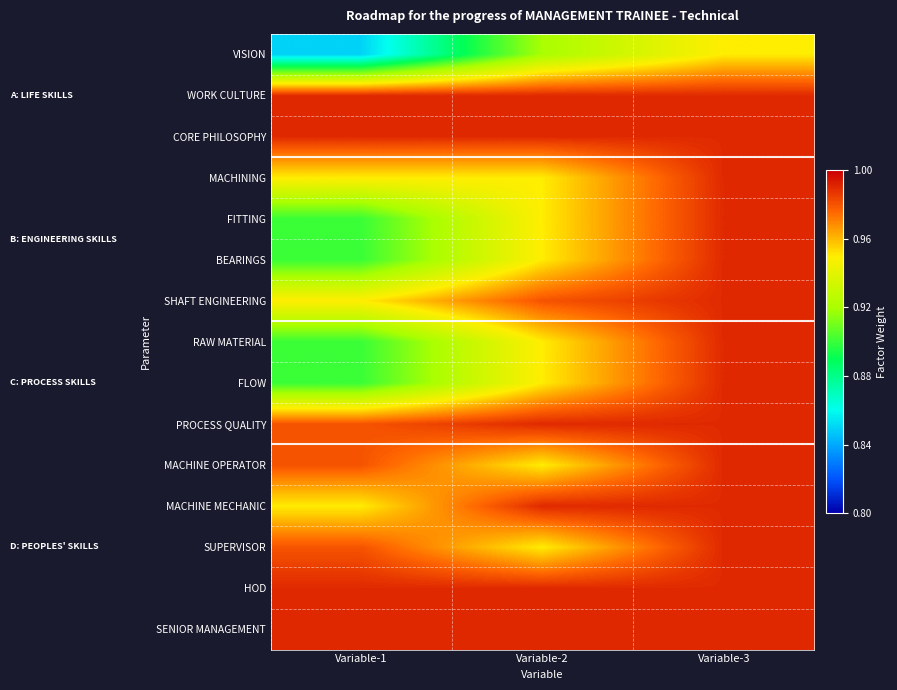

What is the difference between the highest and lowest values at Variable-2?

0.1